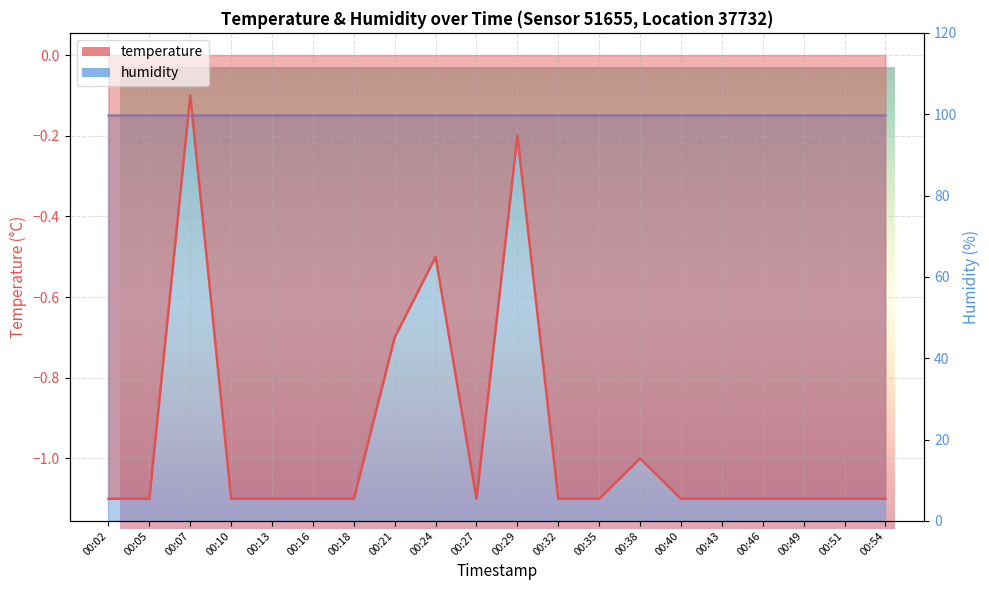

What is the difference between the maximum and second lowest values?

1.0